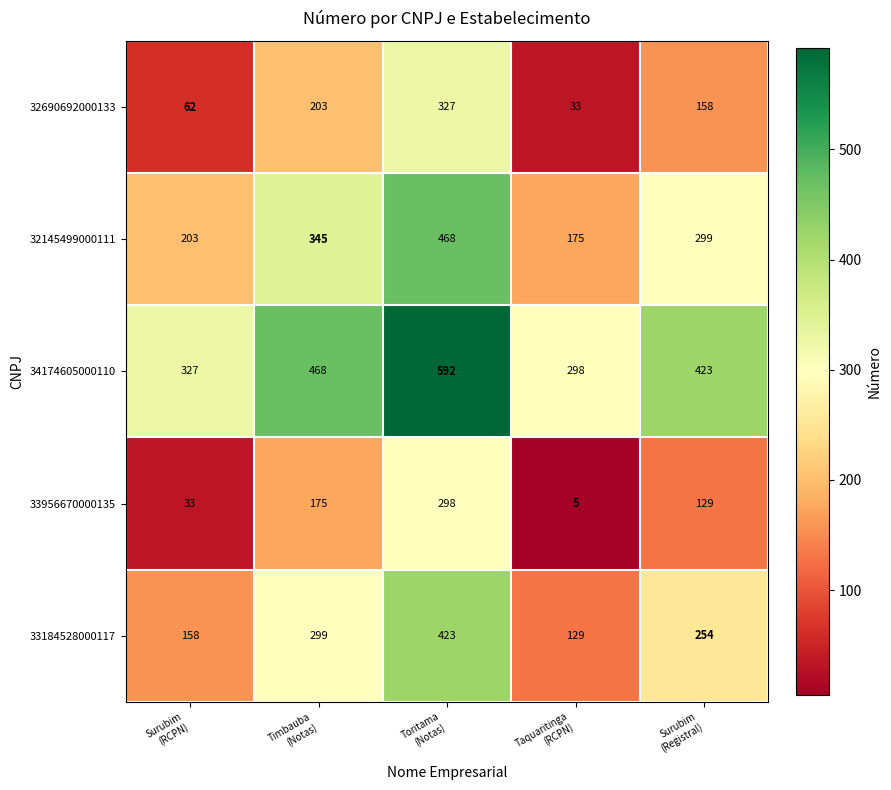

Count the number of categories in the chart.

5